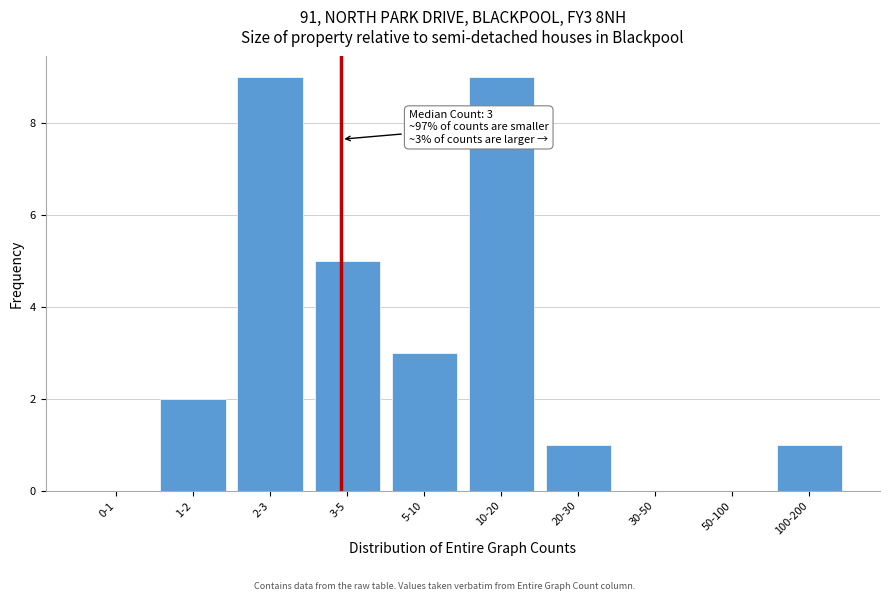

Reading left to right, transcribe all the data shown in this chart.

0-1=0	1-2=2	2-3=9	3-5=5	5-10=3	10-20=9	20-30=1	30-50=0	50-100=0	100-200=1